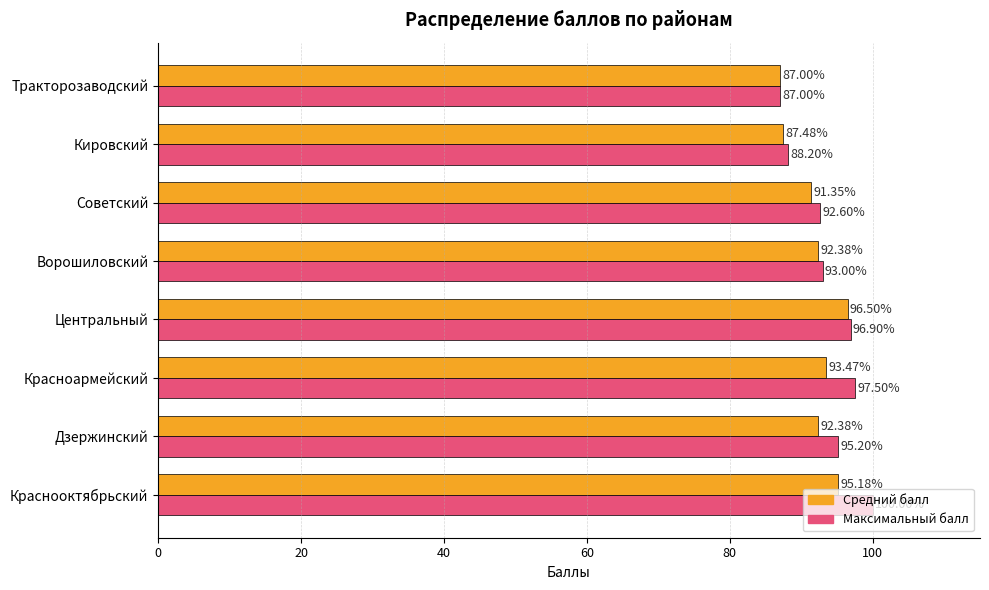

At which label is Средний балл closest to 91?

Советский